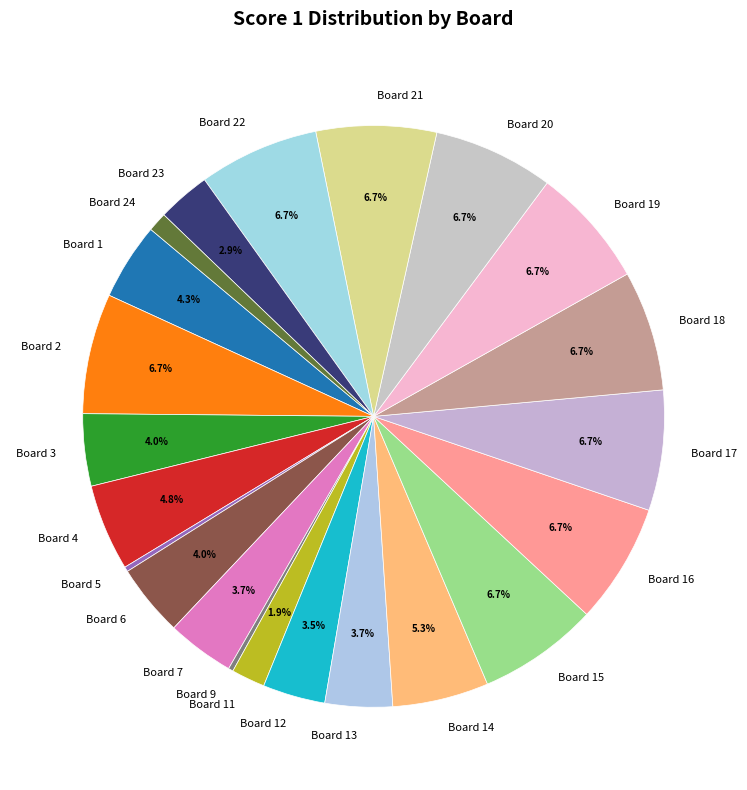

How much of the chart is everything except Board 3?

96.0%